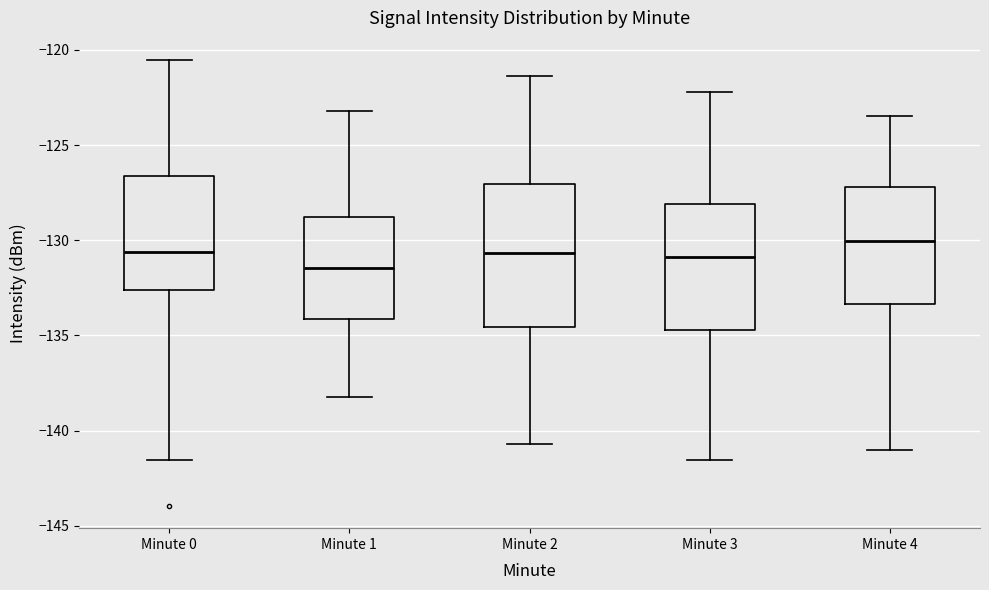

Which box has the highest median line?

Minute 4